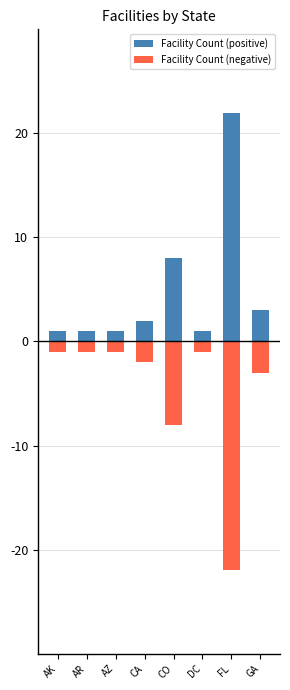

What is the difference between the Facility Count (positive) values at CA and AZ?

1